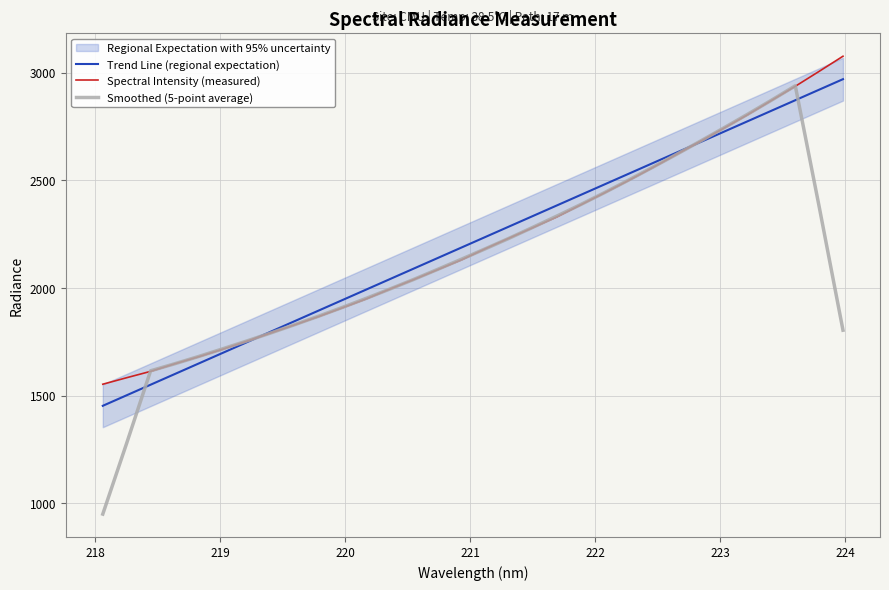

What are all the series names shown in the legend?

Trend Line (regional expectation), Spectral Intensity (measured), Smoothed (5-point average)